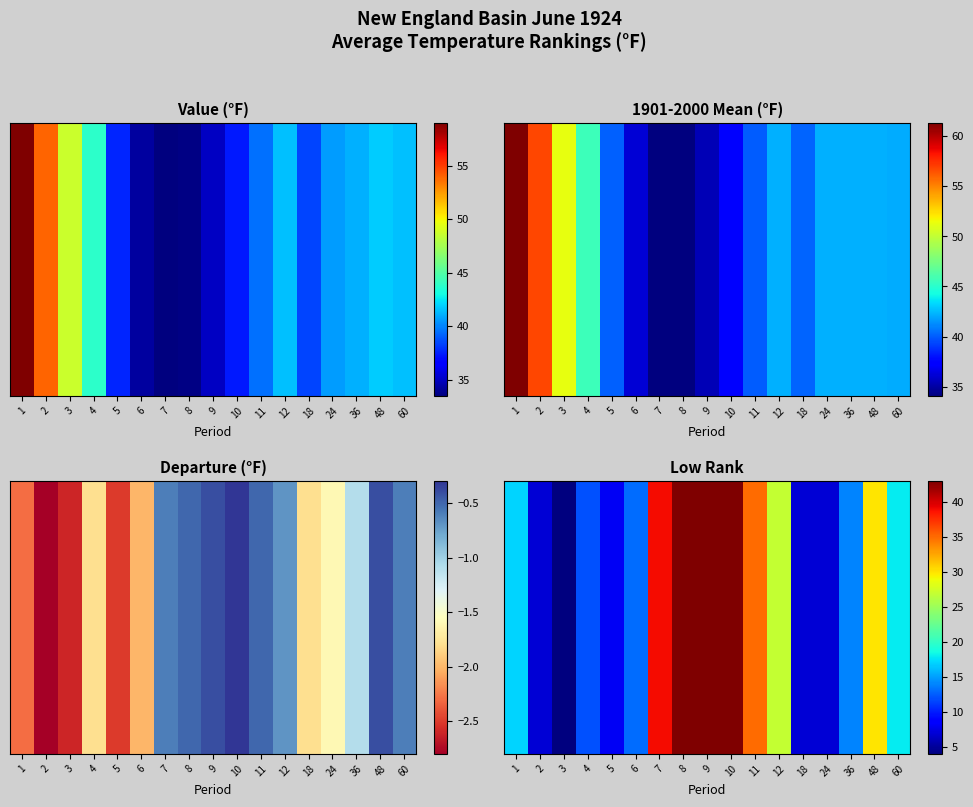

What is the approximate value at 24, to the nearest 5?

5